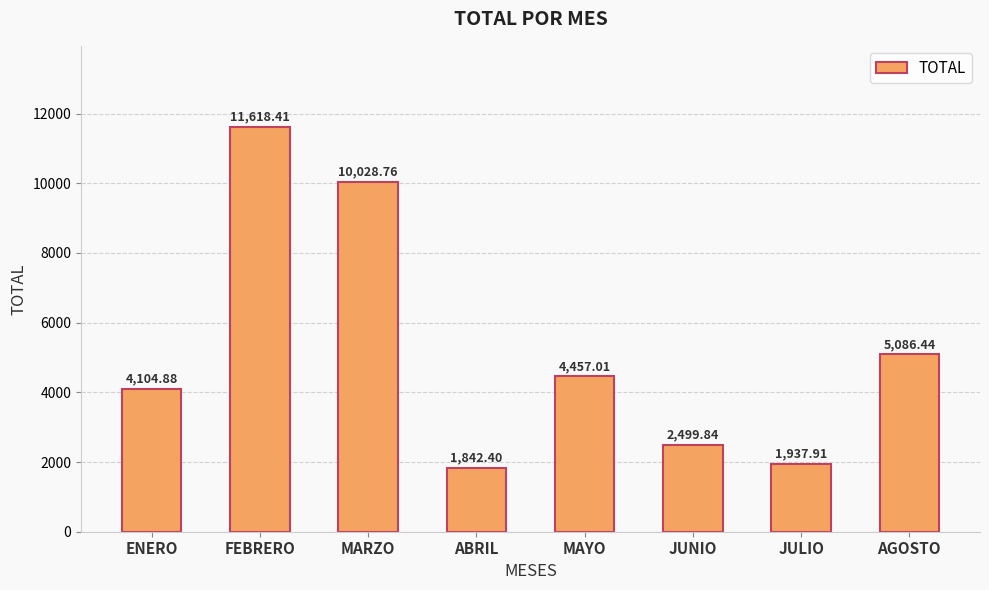

Which label corresponds to the largest value in the chart?

FEBRERO